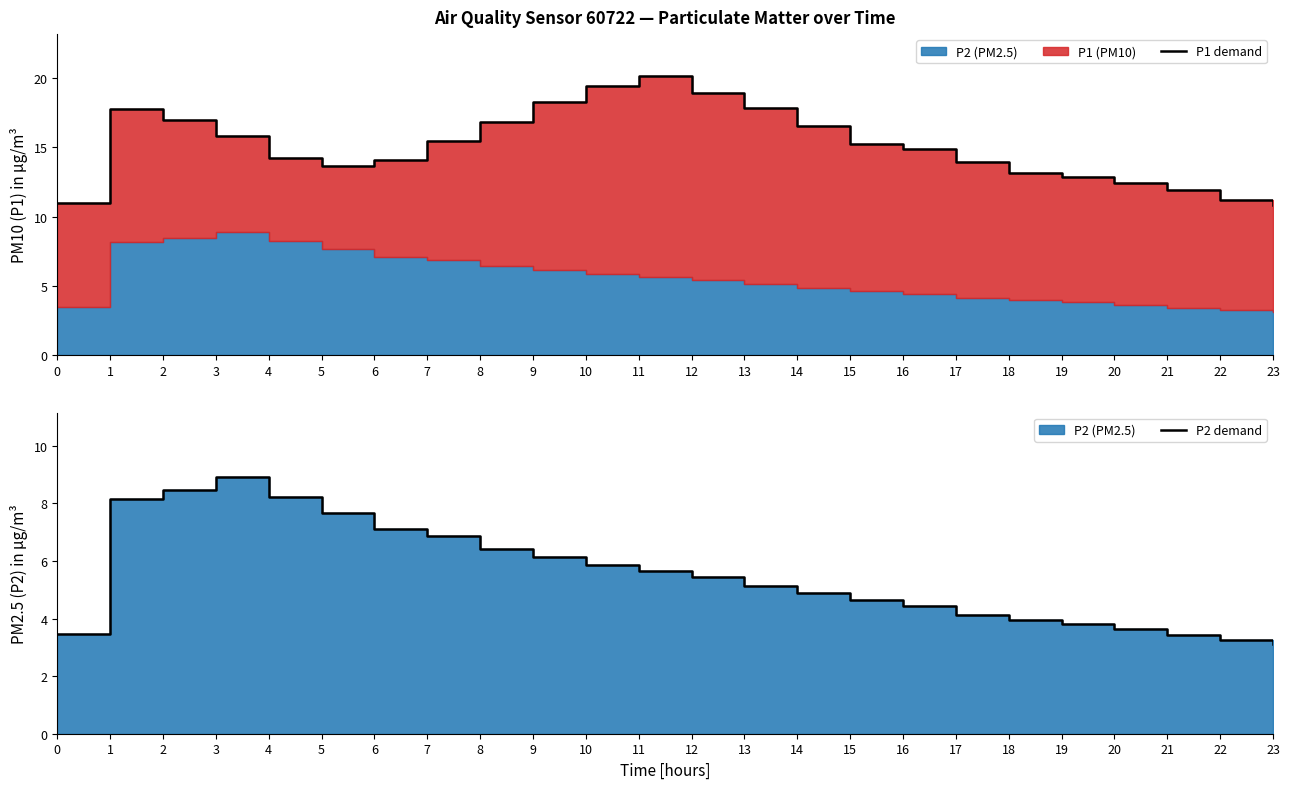

Reading left to right, list all the values displayed in this chart.

P1 demand: 0=10.9	1=17.8	2=16.9	3=15.8	4=14.2	5=13.7	6=14.1	7=15.4	8=16.8	9=18.2	10=19.4	11=20.1	12=18.9	13=17.8	14=16.5	15=15.2	16=14.9	17=13.9	18=13.1	19=12.9	20=12.4	21=11.9	22=11.2	23=10.8
P2 demand: 0=3.5	1=8.2	2=8.4	3=8.9	4=8.2	5=7.7	6=7.1	7=6.9	8=6.4	9=6.1	10=5.9	11=5.7	12=5.4	13=5.1	14=4.9	15=4.7	16=4.4	17=4.1	18=4.0	19=3.8	20=3.6	21=3.4	22=3.2	23=3.1